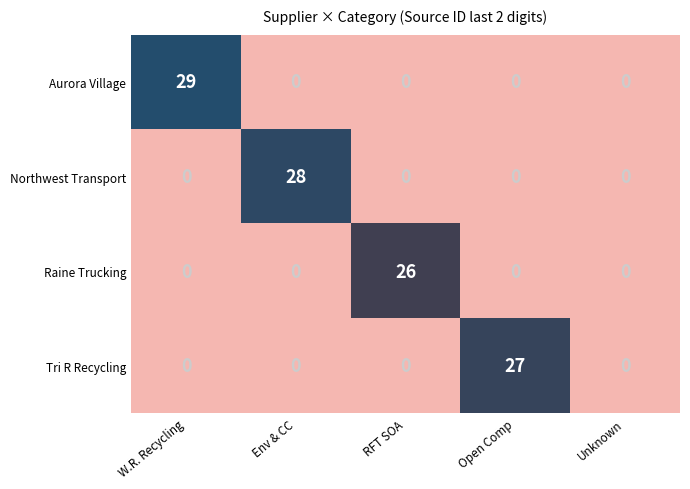

The value of Raine Trucking at Open Comp is -9. True or false?

False